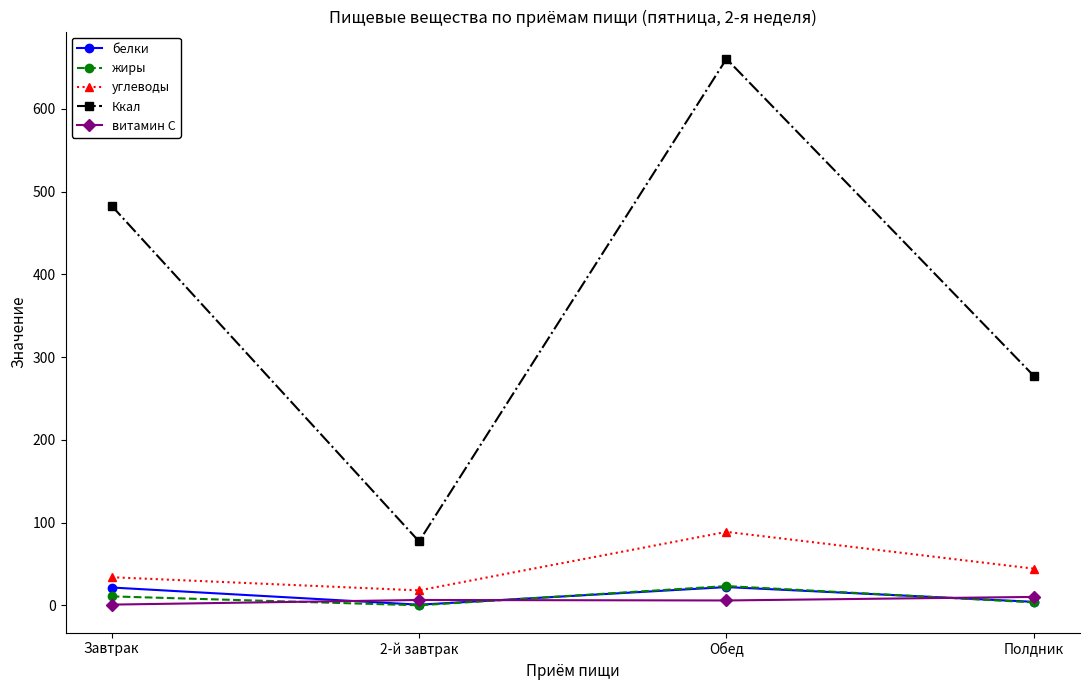

Is the value of жиры at 2-й завтрак greater than the value of Ккал at Завтрак?

No